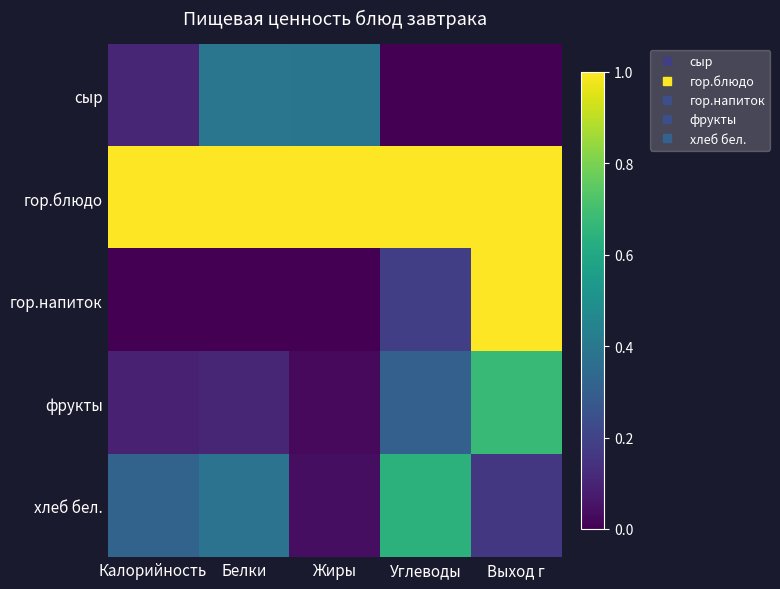

At which category is the sum across all series the highest?

Выход г